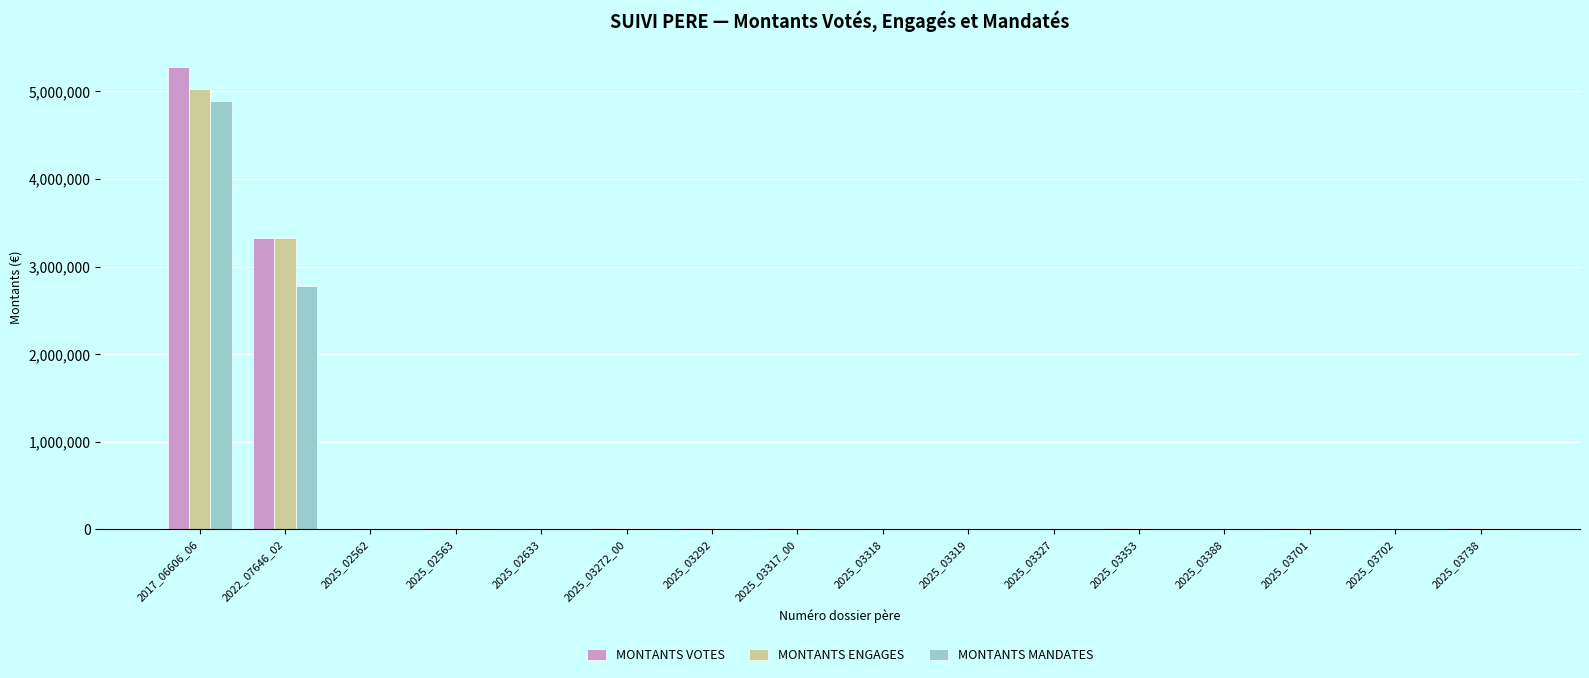

Between 2022_07646_02 and 2025_03388, which series saw the biggest shift?

MONTANTS VOTES